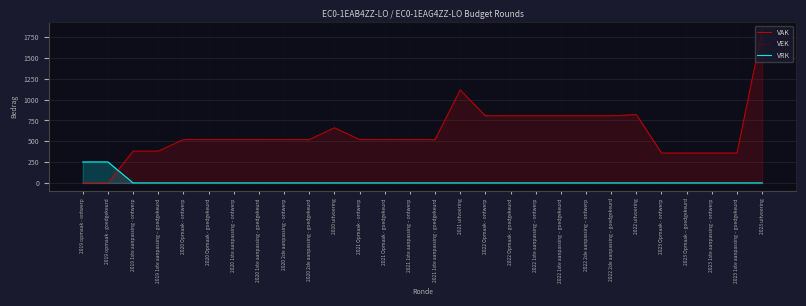

True or false: VAK and VEK intersect in this chart.

False